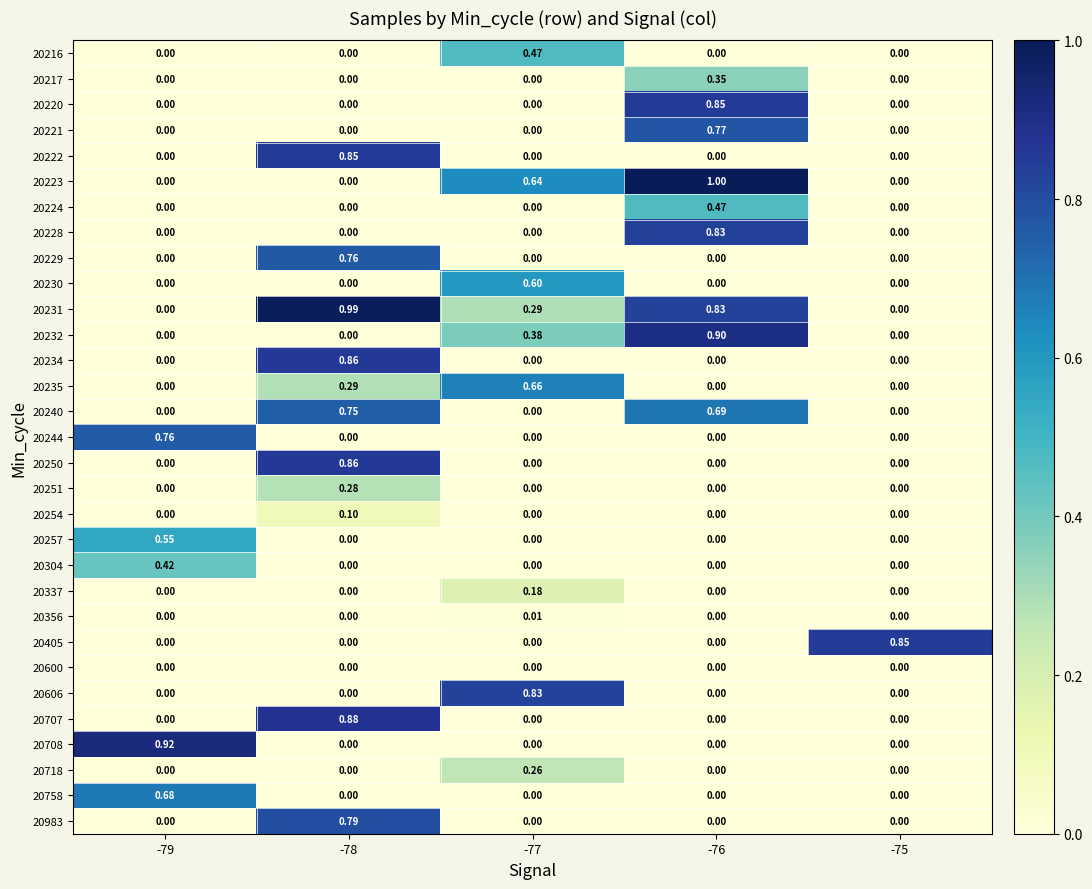

Which series has the largest total across all categories?

20231